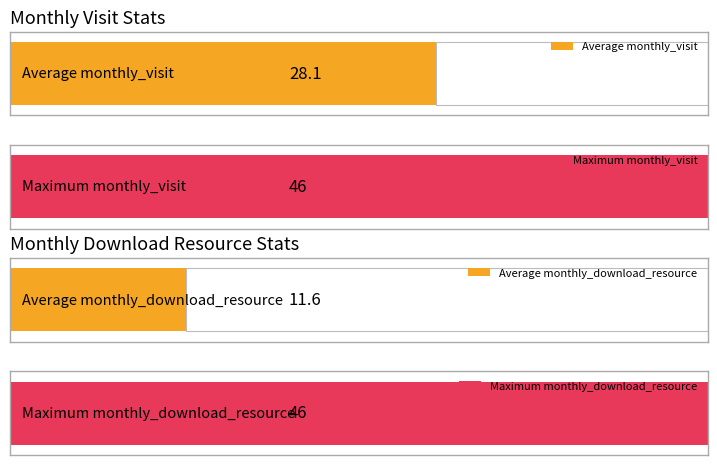

Does the chart contain any negative values?

No